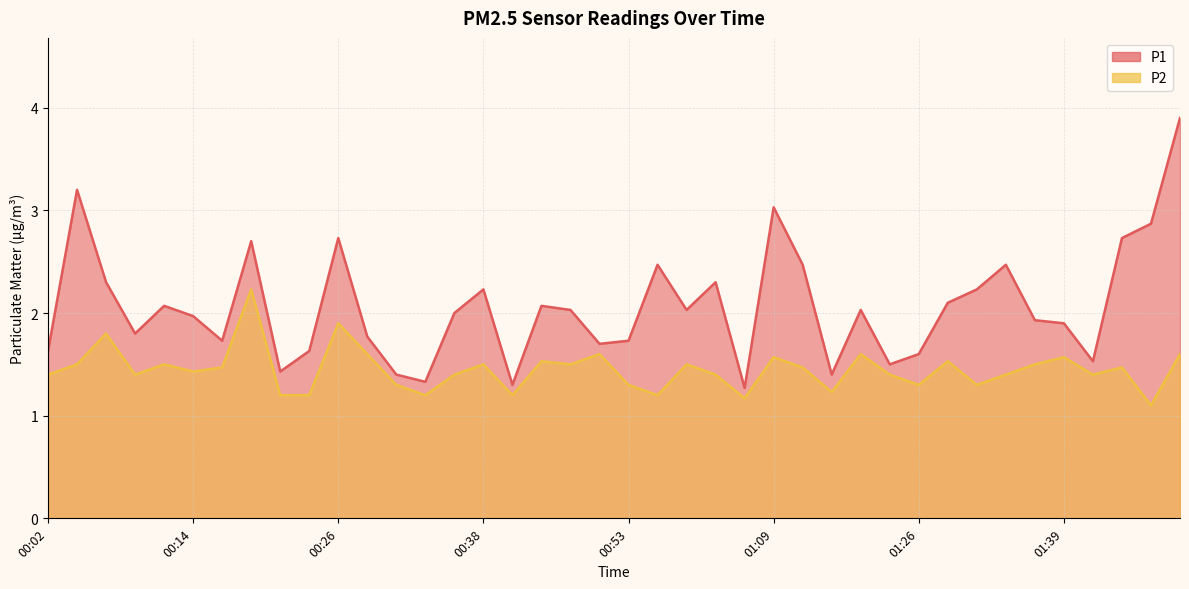

True or false: P2 and P1 cross at least once.

False